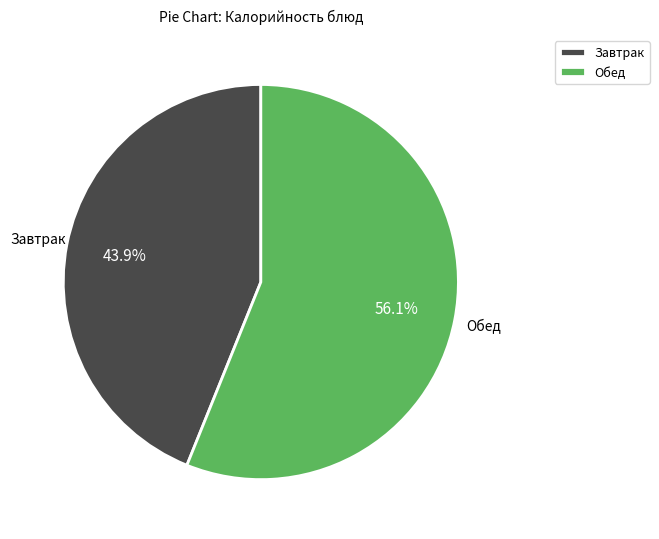

How many slices are in this pie chart?

2